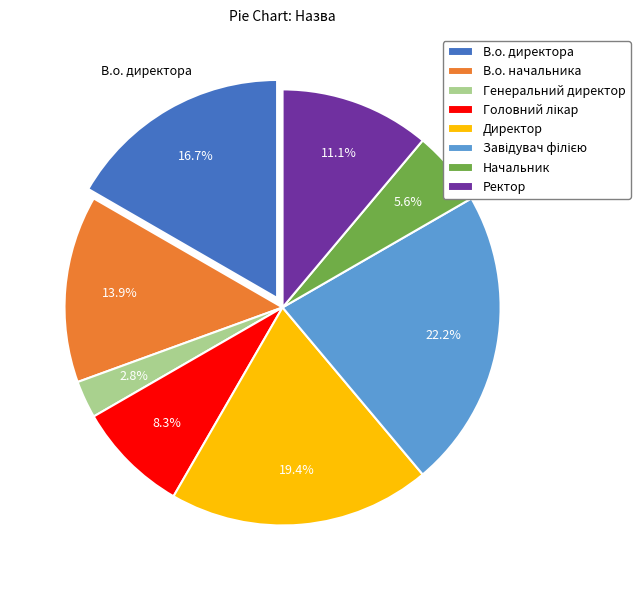

How many segments does this pie chart have?

8